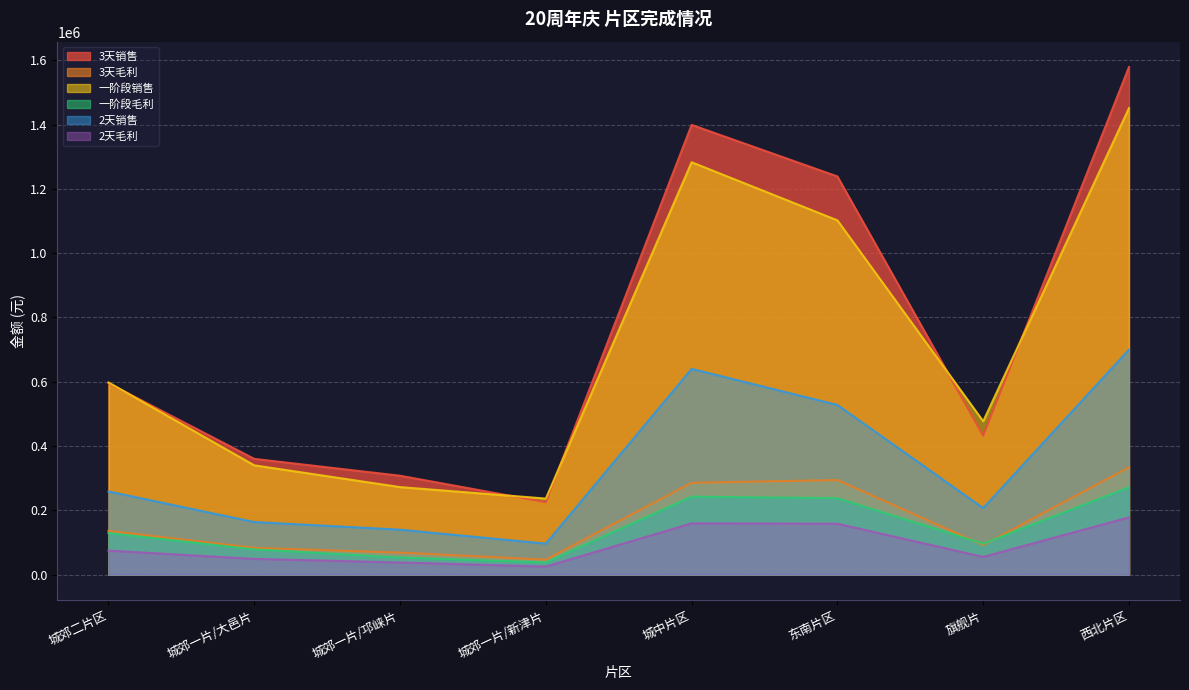

True or false: 2天毛利 and 3天销售 intersect in this chart.

False